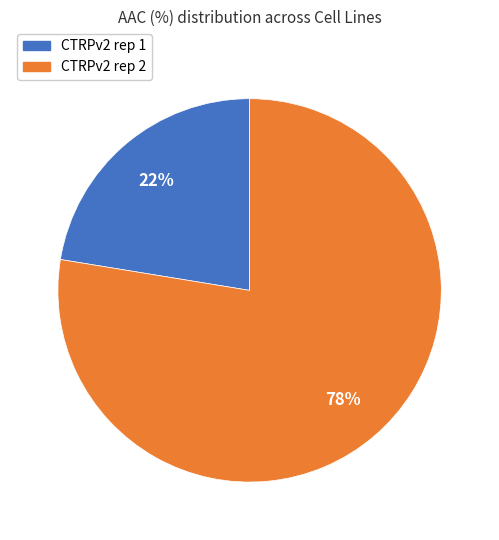

The CTRPv2 rep 1 slice represents 11% of the pie. True or false?

False